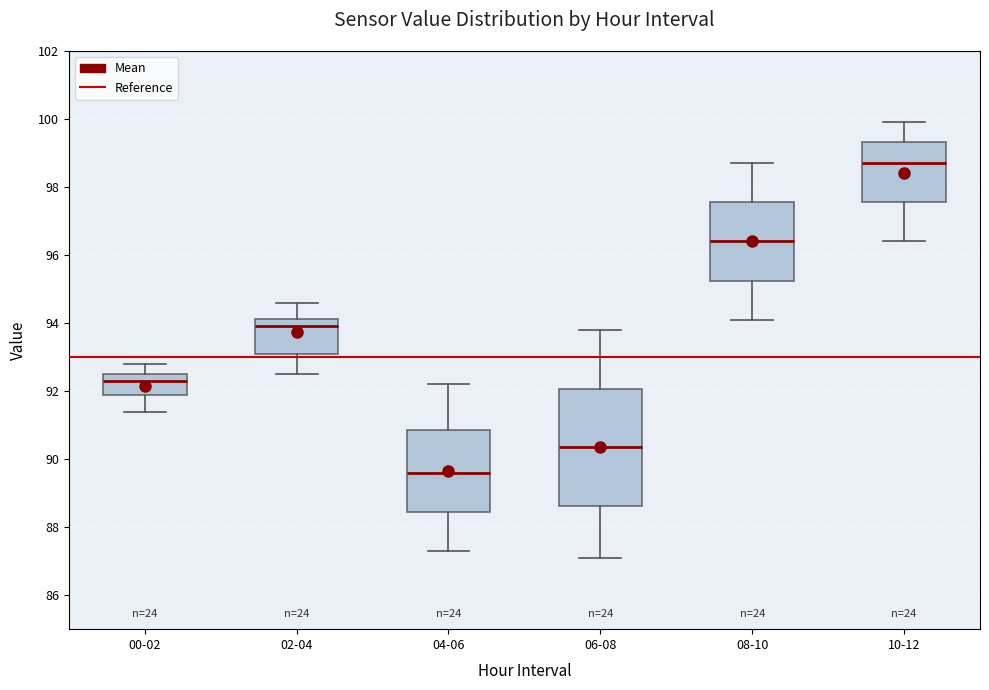

Which box's median line is the highest?

10-12